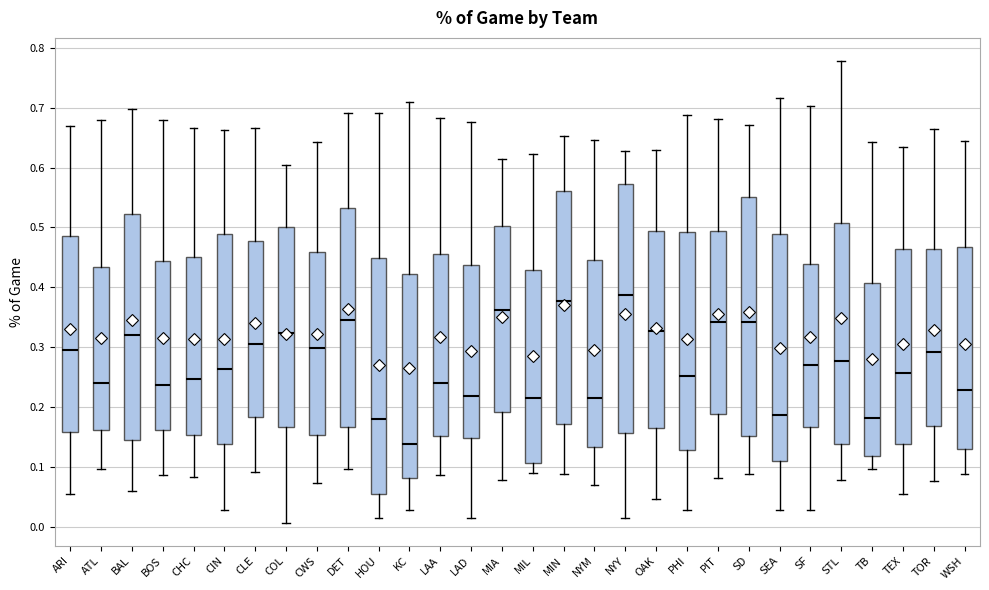

Which box's median line is the lowest?

KC